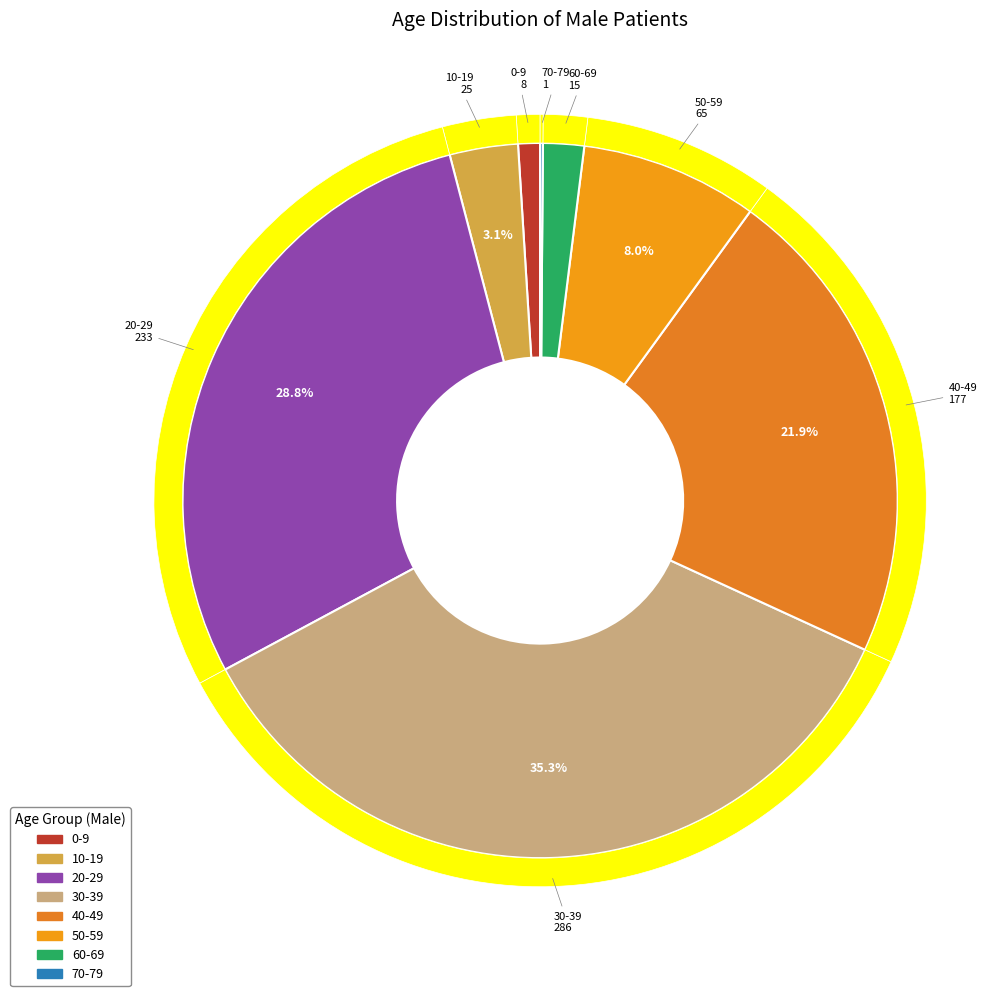

Which category has the smallest portion of the pie?

70-79